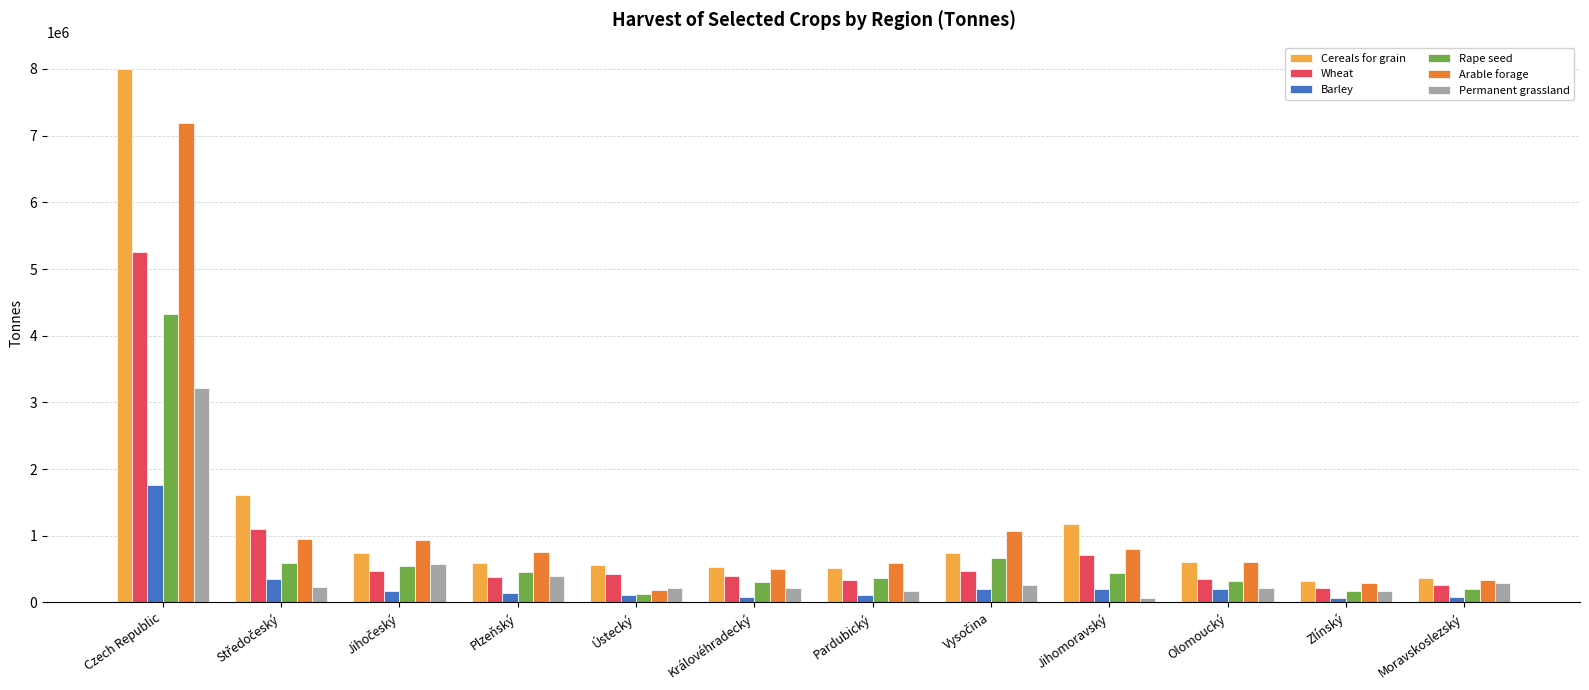

The Rape seed series shows 751481.8 at Plzeňský. True or false?

False